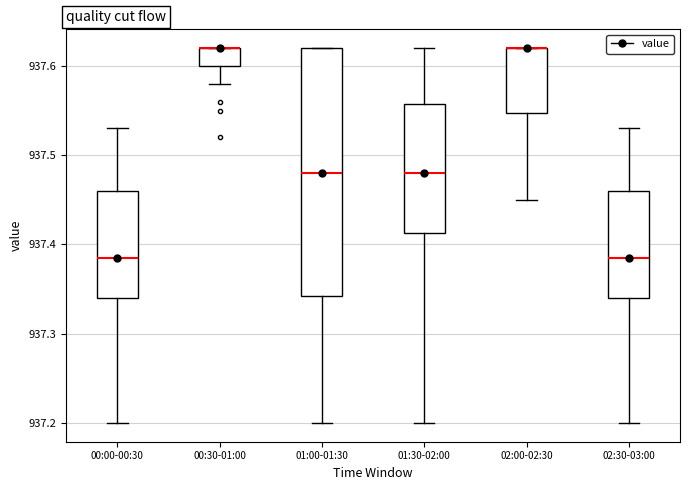

Which box is the tallest, from its lower edge to its upper edge?

01:00-01:30